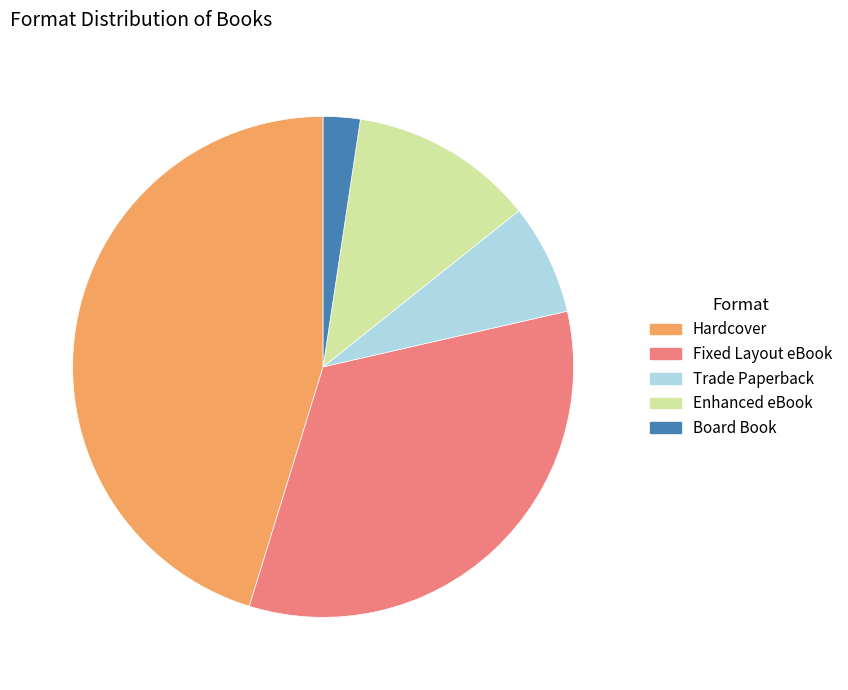

Is it true that Fixed Layout eBook is 33% of the pie?

True